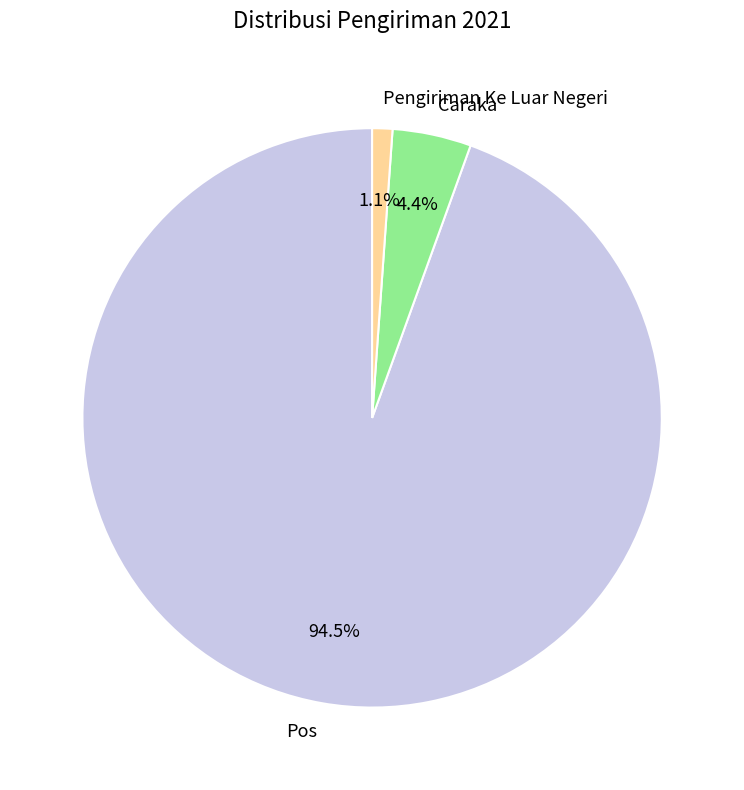

Rank the categories by value from highest to lowest.

Pos, Caraka, Pengiriman Ke Luar Negeri